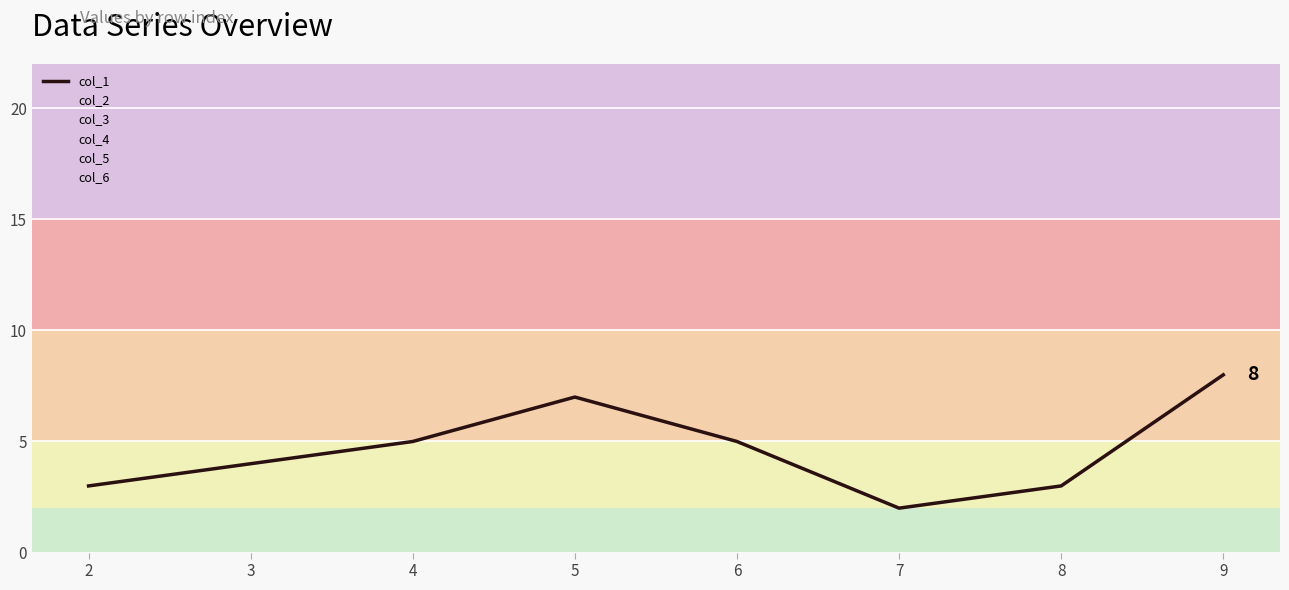

What is the value of the 3rd point from the left?

5